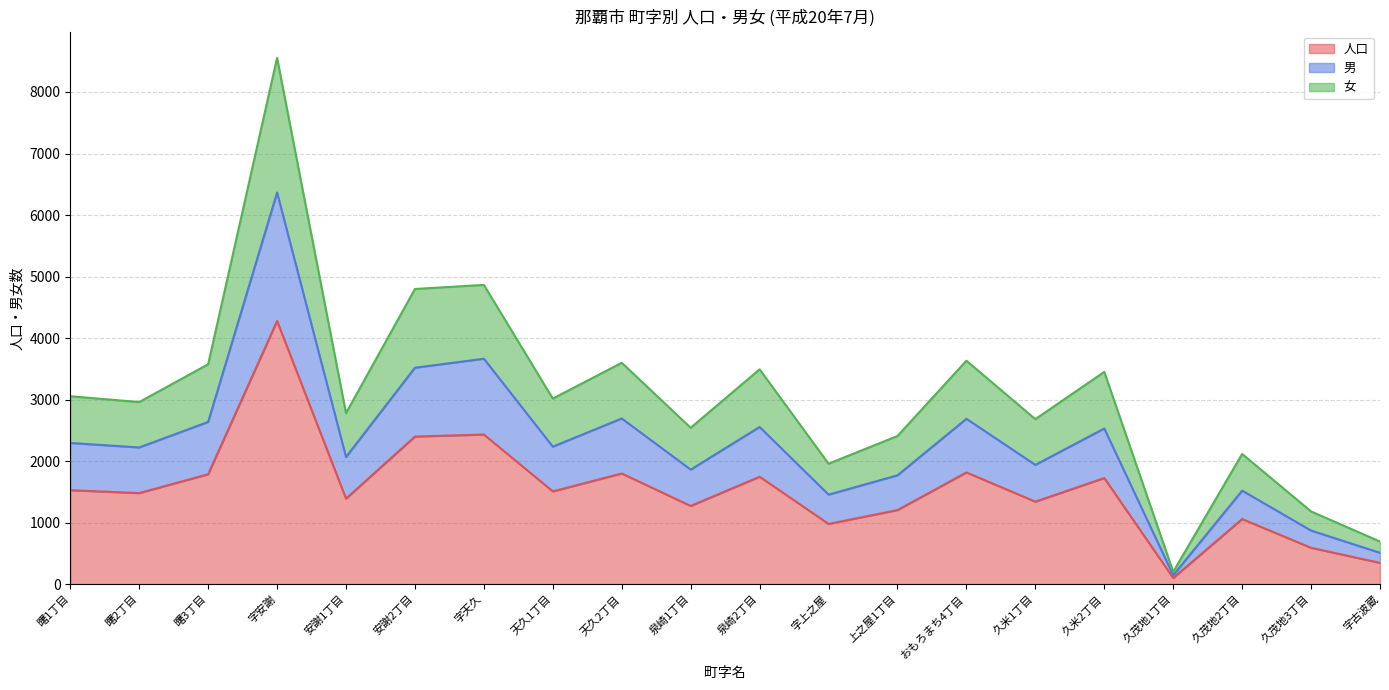

What is the difference between the 男 values at 泉崎1丁目 and 久米1丁目?

77